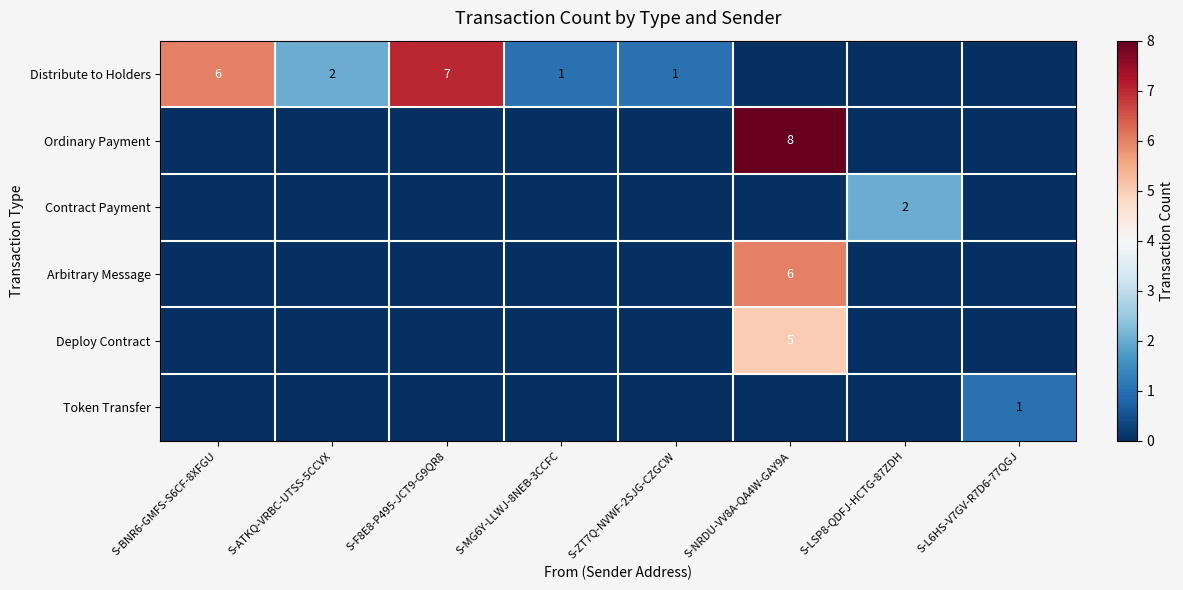

At which category is the sum across all series the highest?

S-NRDU-VV8A-QA4W-GAY9A